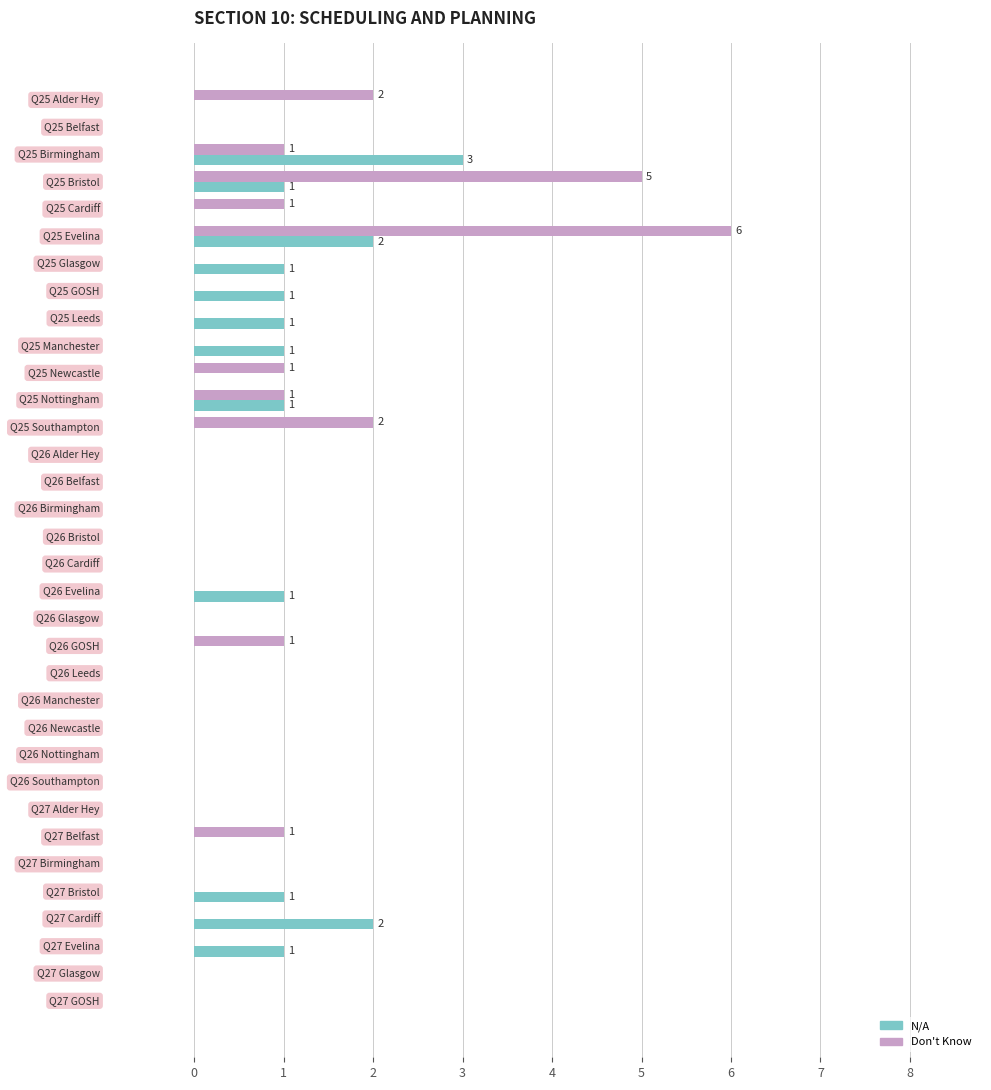

What is the highest value of the N/A series?

3